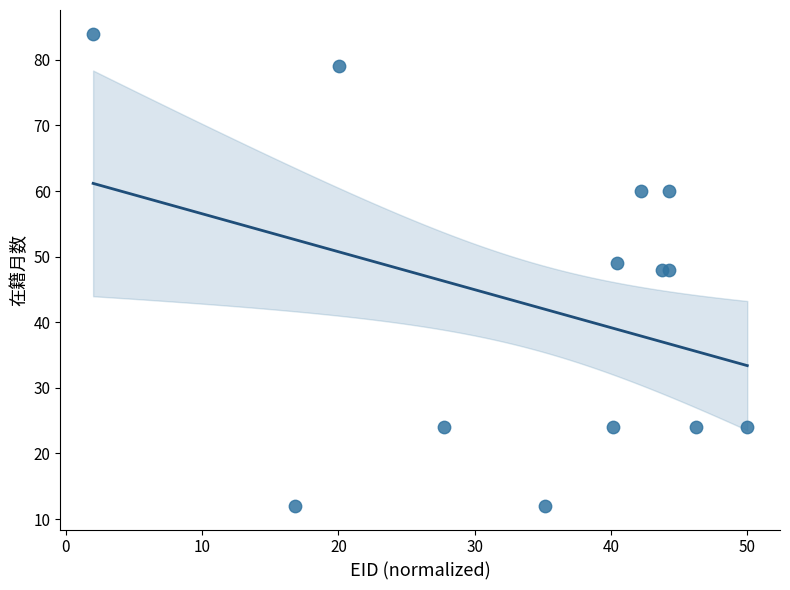

What is the range of Y values (max minus min)?

72